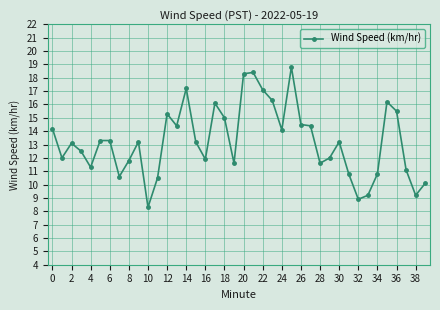

Is this an area chart (filled region under the line)?

No